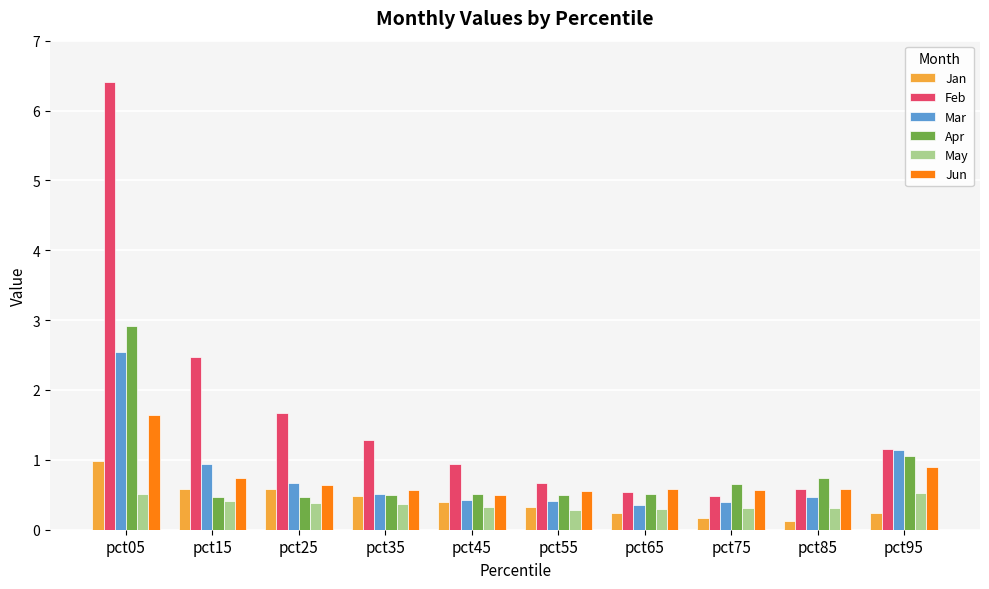

At which label is Jun closest to 1?

pct95